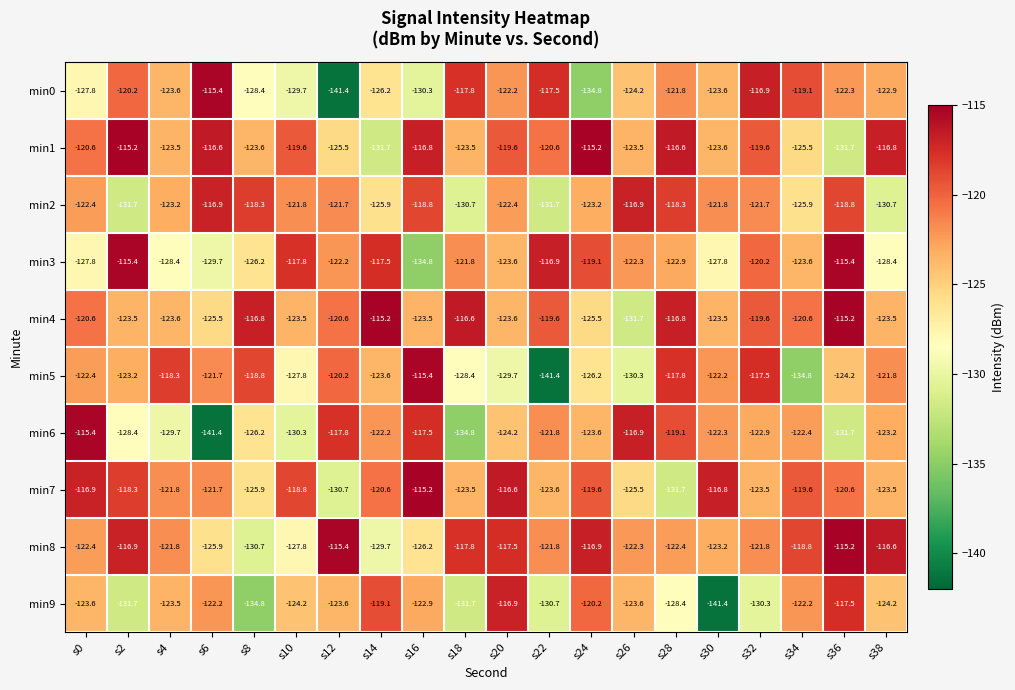

How many distinct data groups are displayed?

10